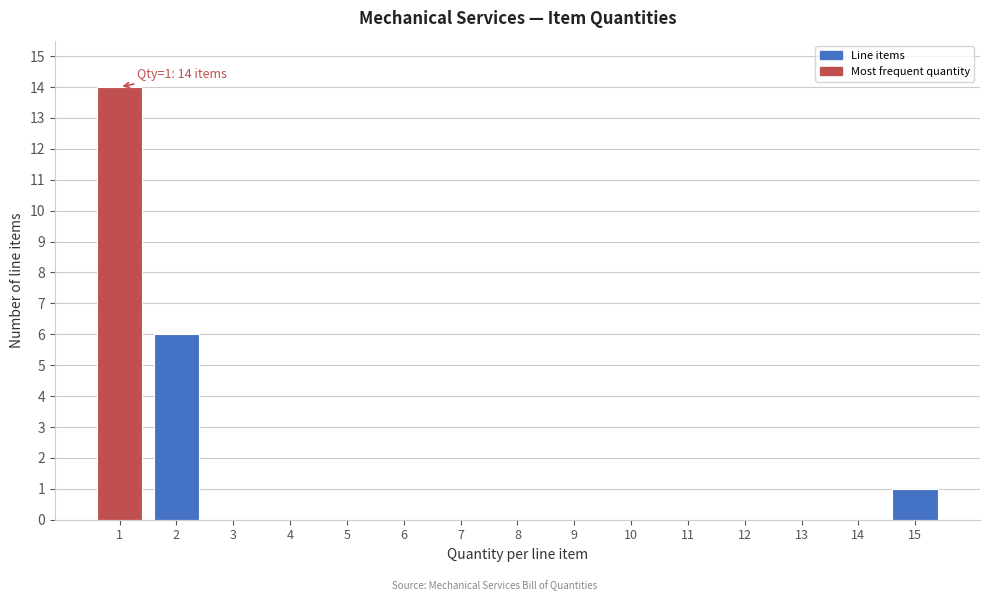

Which range on the x-axis has the tallest bar?

0.5 to 1.5